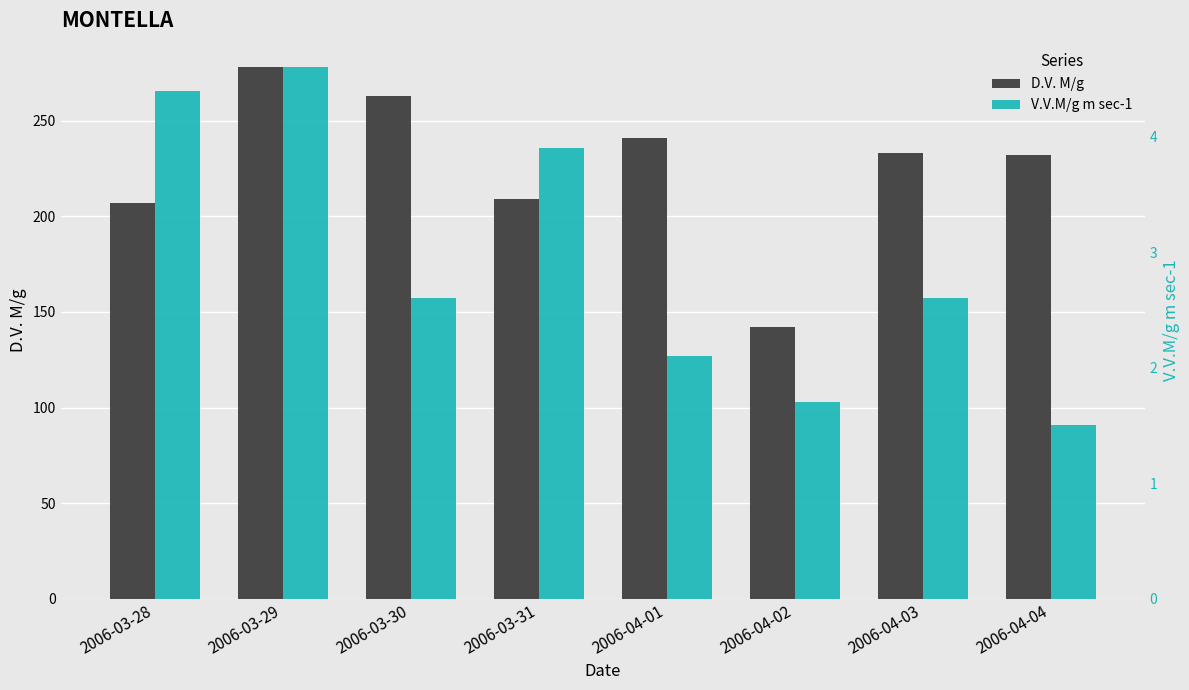

What is the difference between the D.V. M/g values at 2006-03-31 and 2006-03-29?

69.0